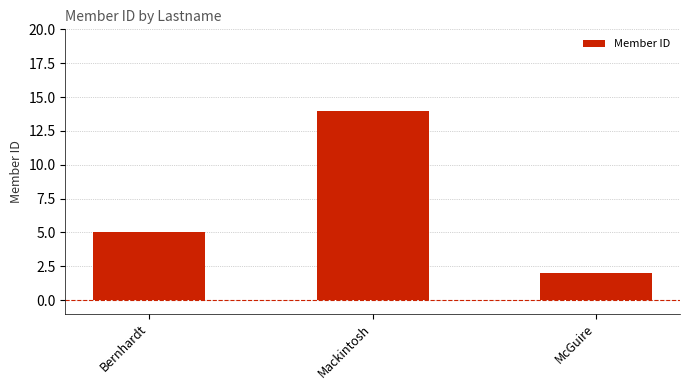

What is the maximum value shown in the chart?

14